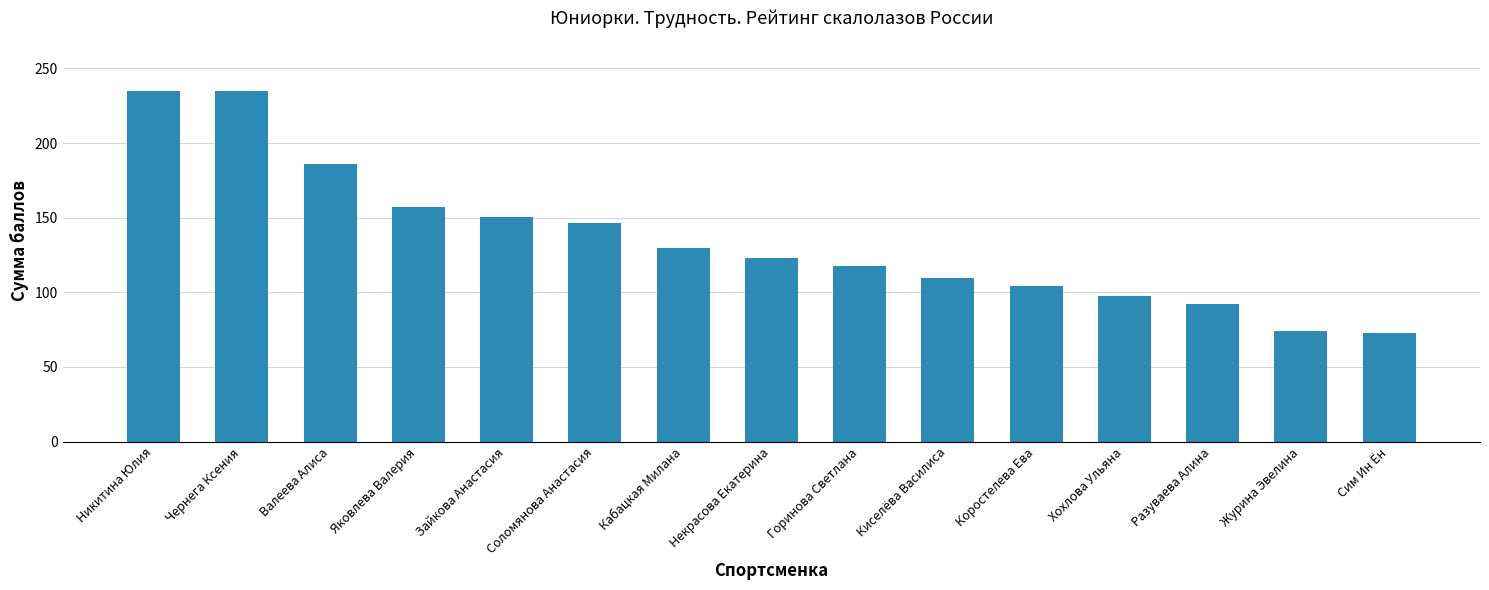

What is the label of the 9th bar from the right?

Кабацкая Милана